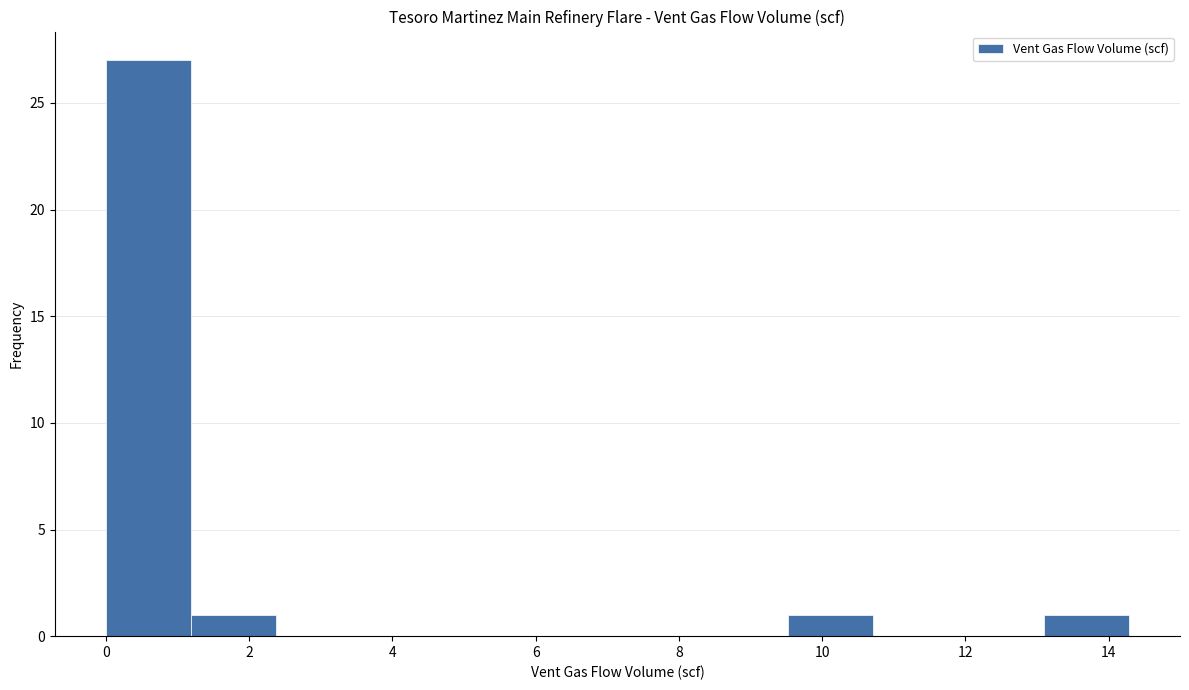

Reading left to right, transcribe this chart: for each bar, give the range it covers on the x-axis and its height. Neither the bar edges nor the heights are printed on the chart, so give them approximately, as read against the axes.

0.0 to 1.2: 27
1.2 to 2.4: 1
2.4 to 3.6: 0
3.6 to 4.8: 0
4.8 to 6.0: 0
6.0 to 7.2: 0
7.2 to 8.4: 0
8.4 to 9.6: 0
9.6 to 10.8: 1
10.8 to 12.0: 0
12.0 to 13.0: 0
13.0 to 14.2: 1